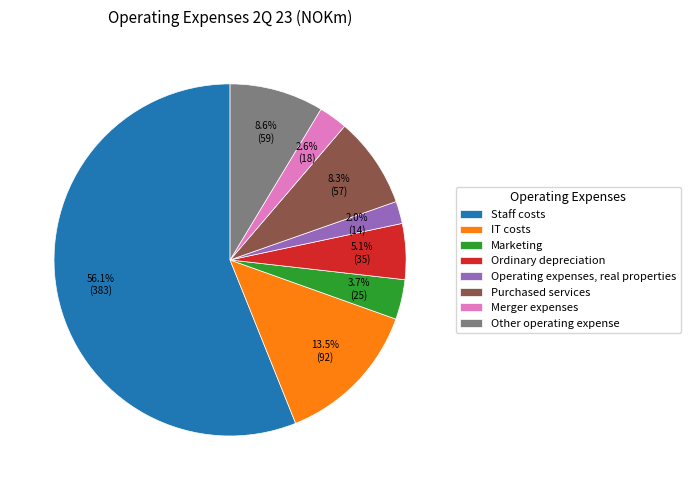

Between Purchased services and Staff costs, which is larger?

Staff costs